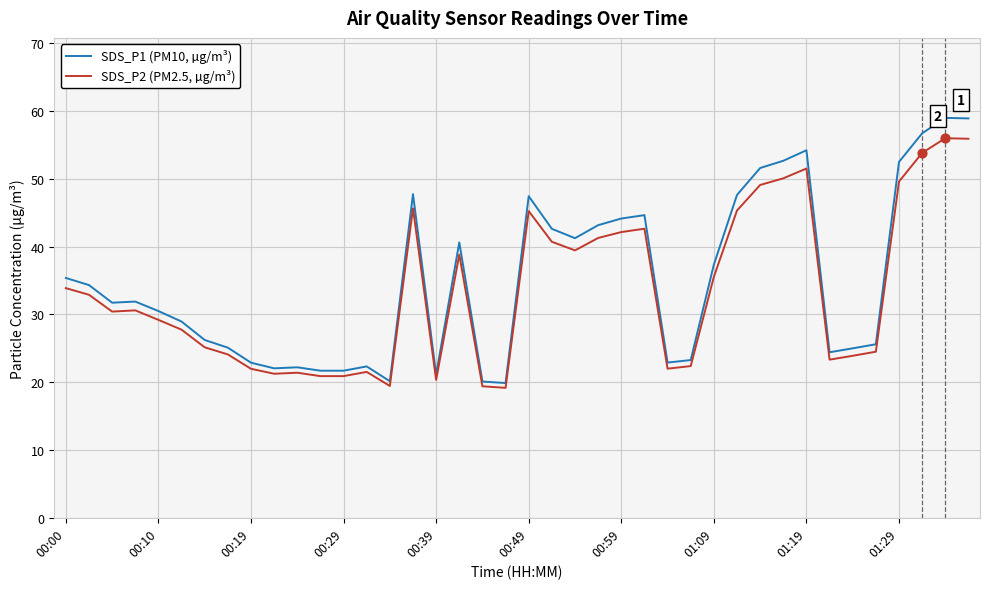

Rank the series by their maximum value, from highest to lowest.

SDS_P1 (PM10, µg/m³), SDS_P2 (PM2.5, µg/m³)